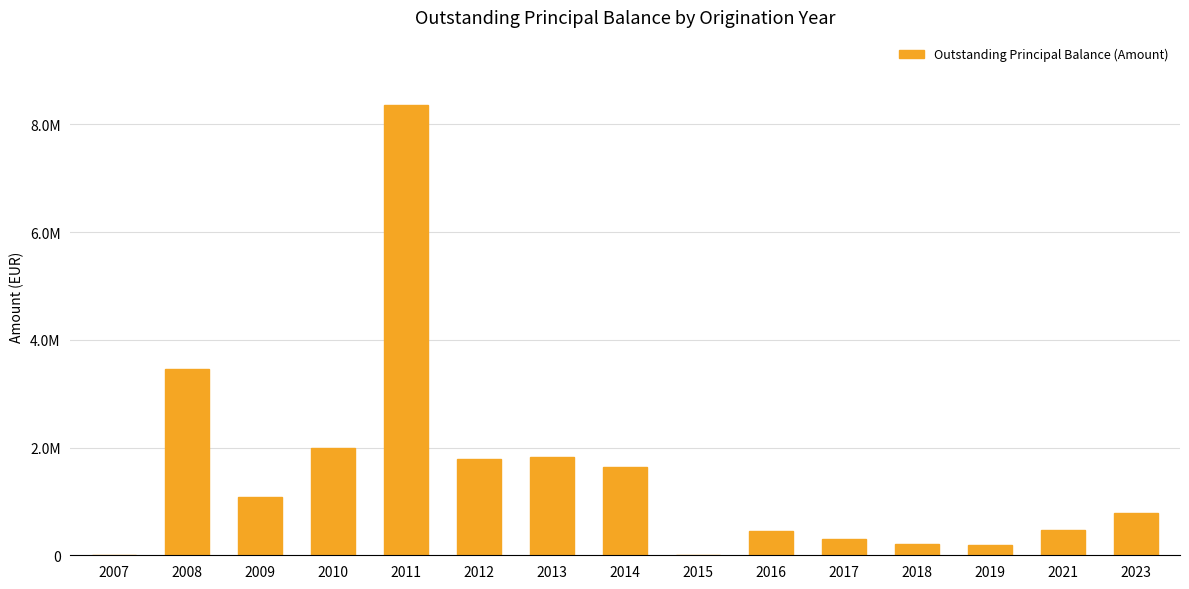

What is the smallest value displayed?

204.8